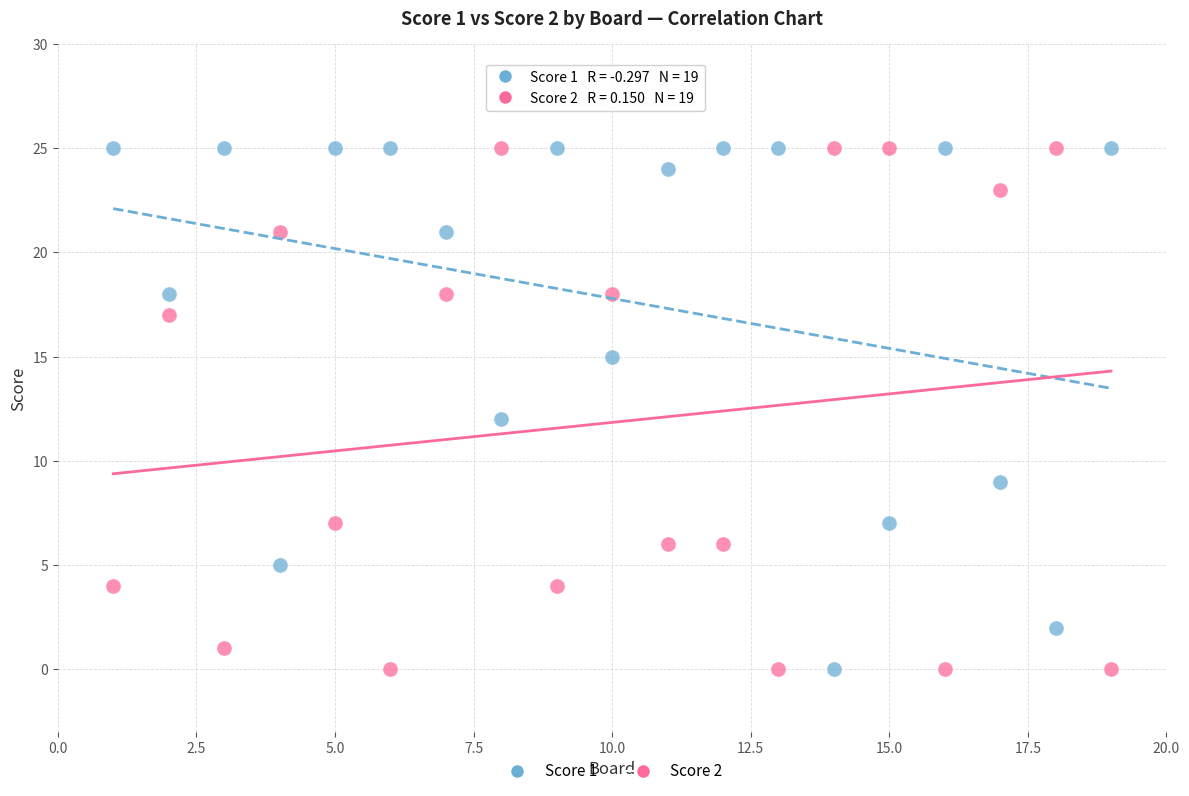

What are all the series names shown in the legend?

Score 1, Score 2